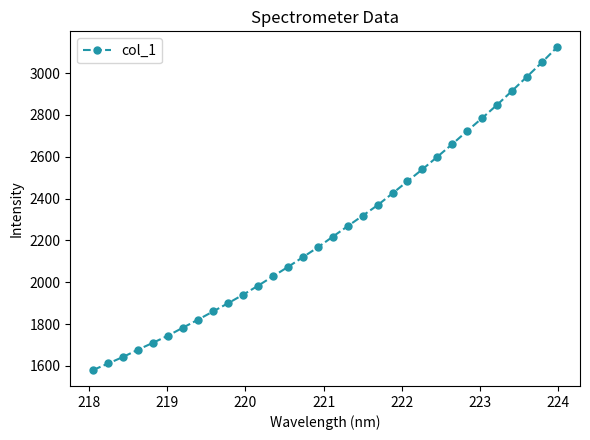

How many lines are shown in the chart?

1